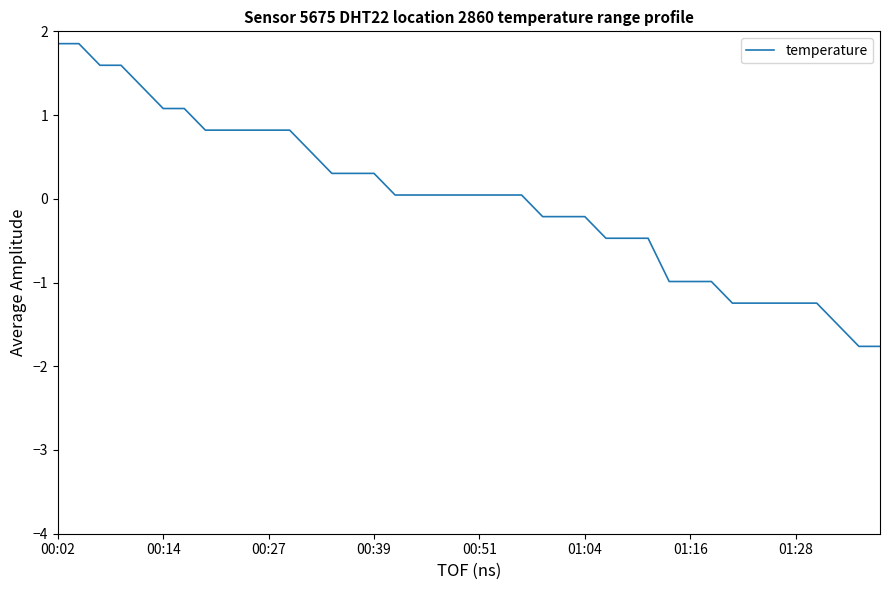

What is the minimum value shown in the chart?

-1.8